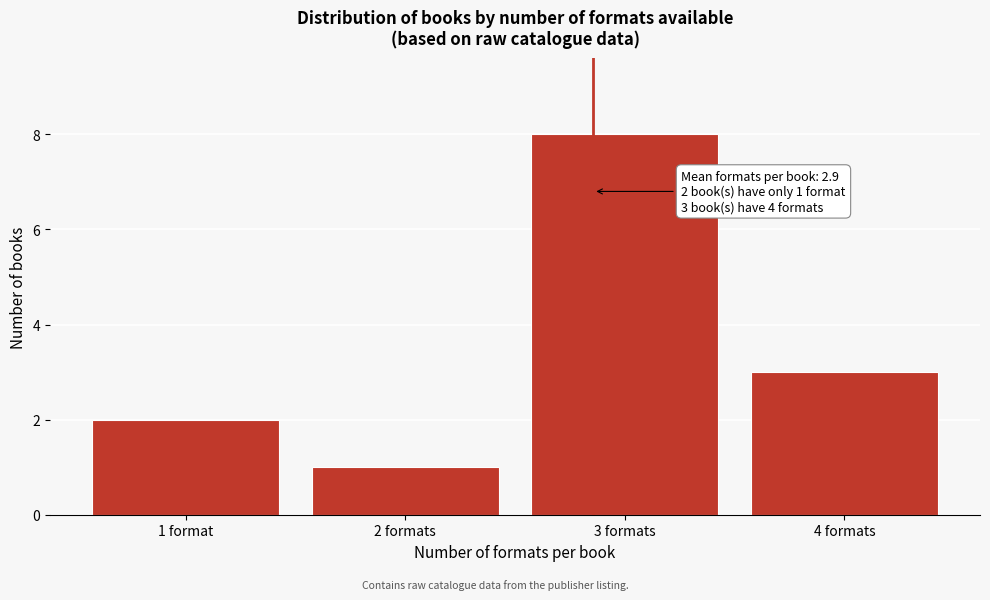

Reading left to right, what are all the values shown in this chart?

1 format=2	2 formats=1	3 formats=8	4 formats=3